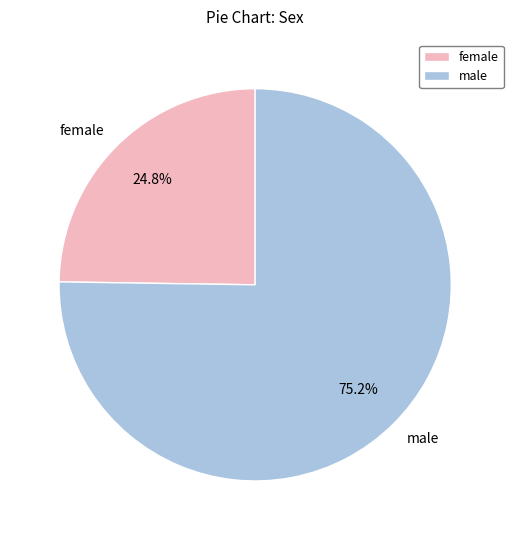

To the nearest percent, what is the difference between the largest and smallest slice percentages?

50%